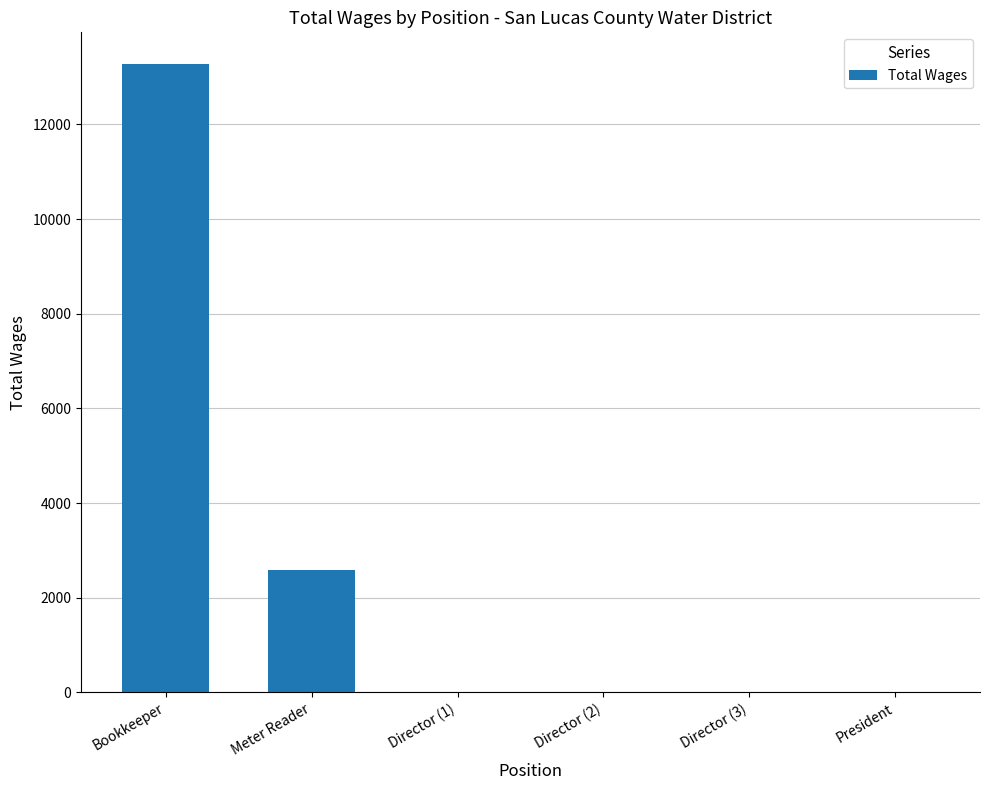

At which category does the chart reach its peak across all series?

Bookkeeper